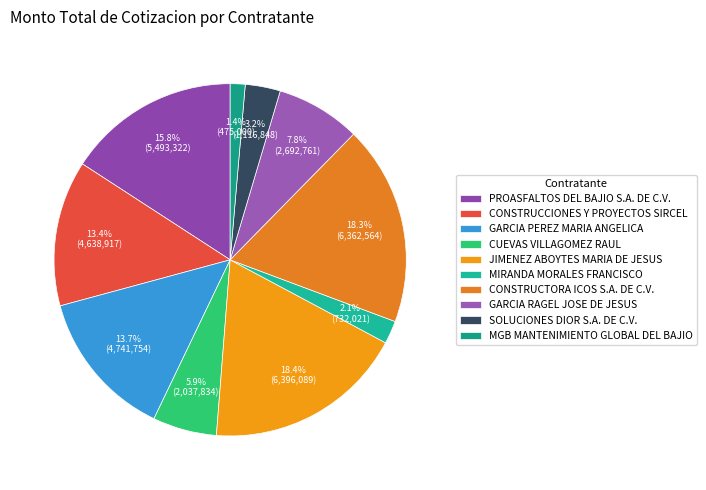

What is the total percentage of GARCIA PEREZ MARIA ANGELICA and MIRANDA MORALES FRANCISCO?

15.8%